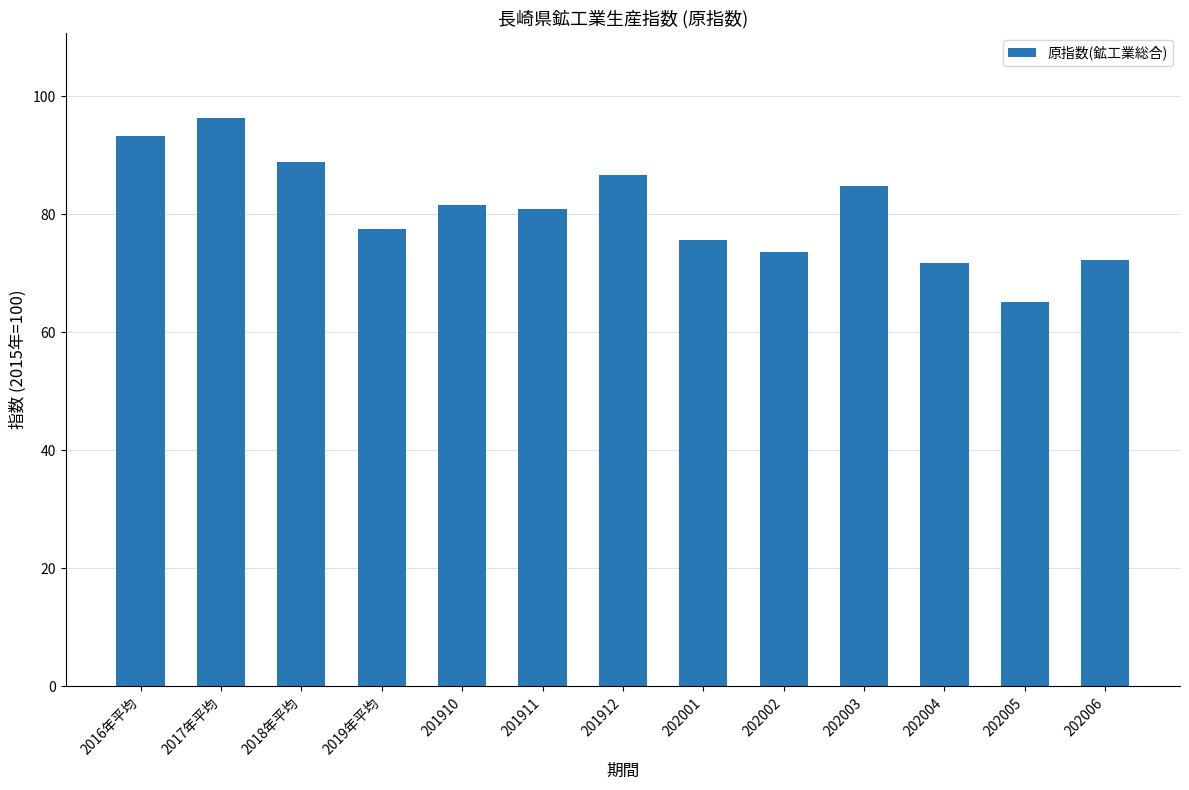

The value at 202006 is 50.2. True or false?

False